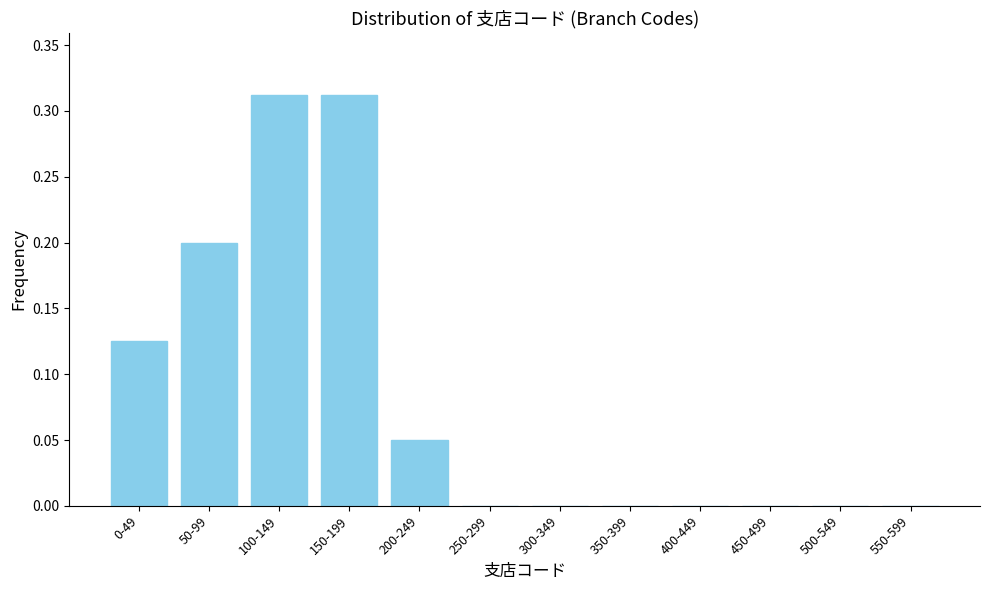

The chart shows a value of 0.0 at 350-399. True or false?

True